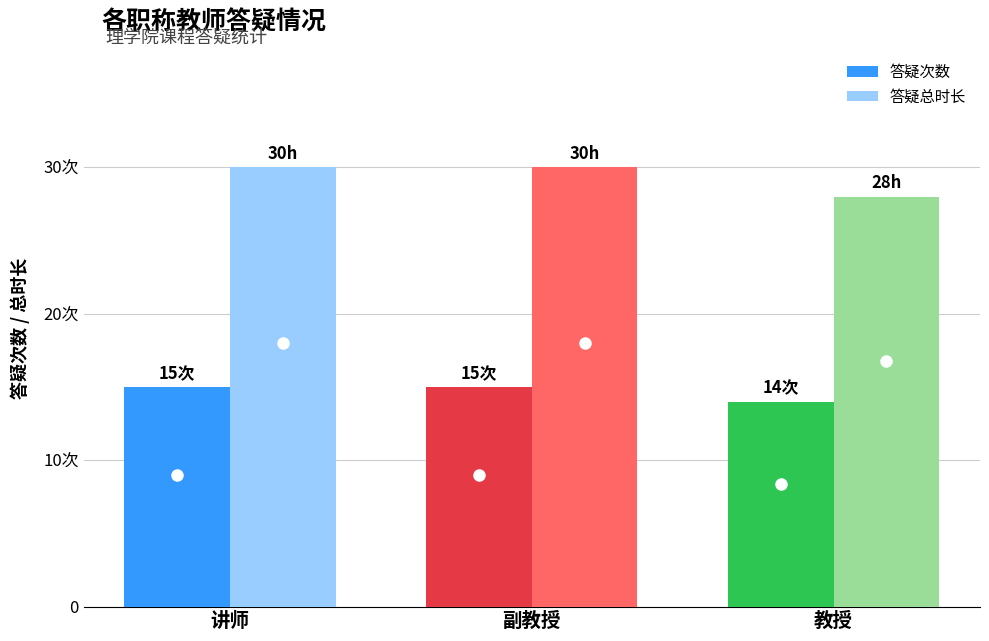

Reading left to right, list all the values displayed in this chart.

答疑次数: 15	15	14
答疑总时长: 30	30	28